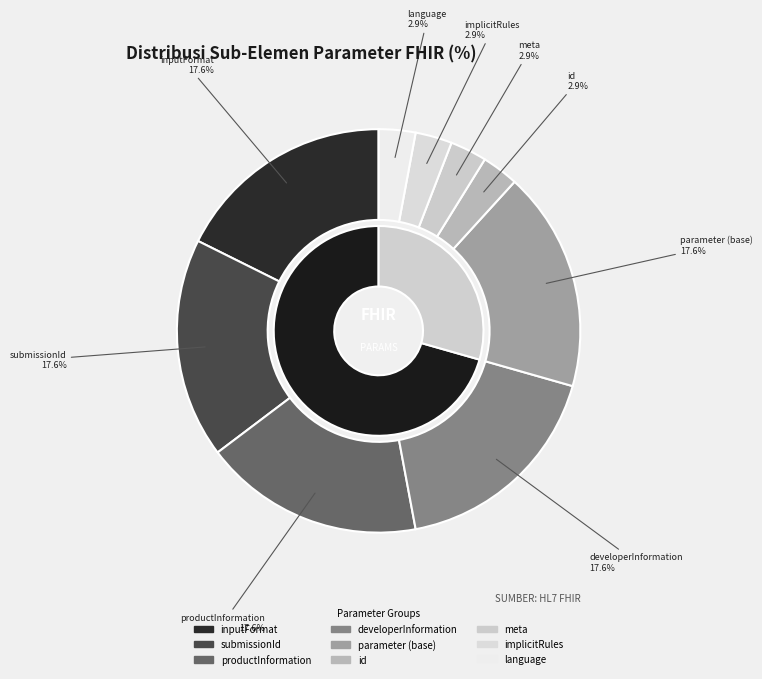

Which category has the biggest portion of the pie?

Parameters.parameter:inputFormat